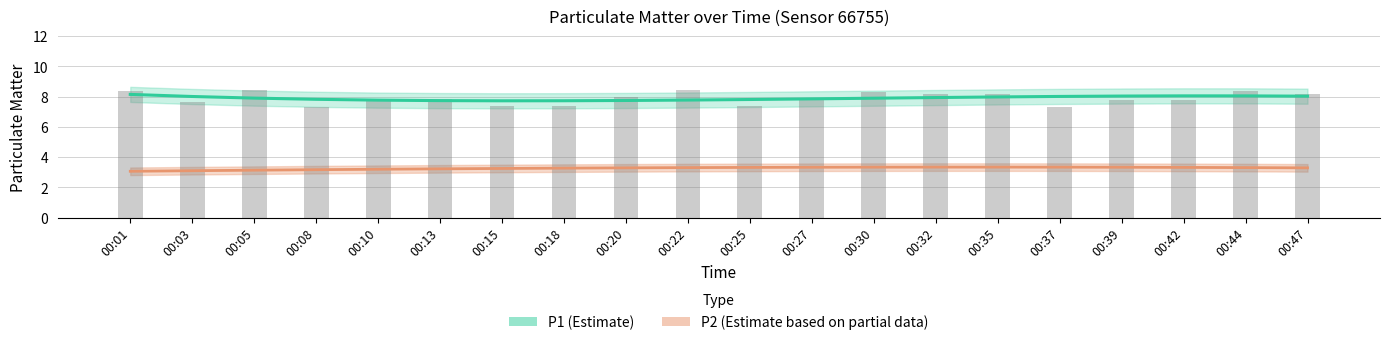

True or false: the data shows 7.8 at 00:10.

True